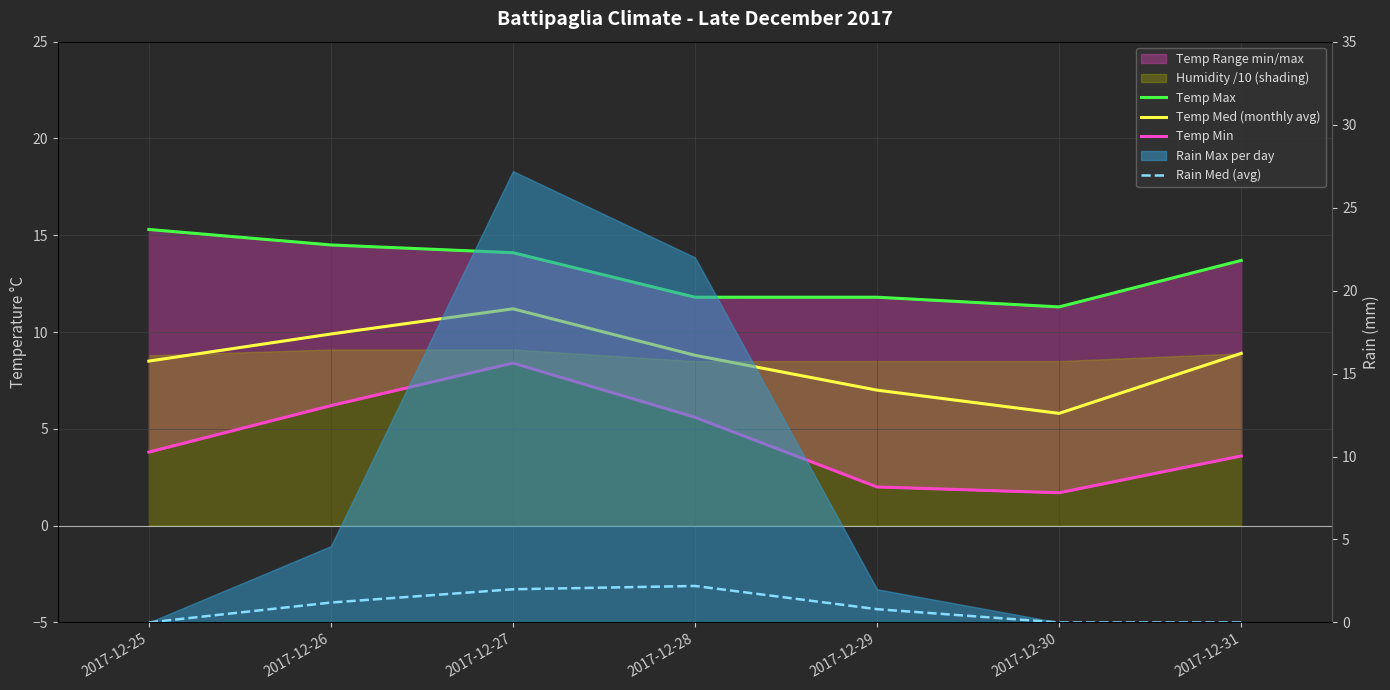

Reading right to left, list all the values displayed in this chart.

Temp Max: 2017-12-31=13.7	2017-12-30=11.3	2017-12-29=11.8	2017-12-28=11.8	2017-12-27=14.1	2017-12-26=14.5	2017-12-25=15.3
Temp Med (monthly avg): 2017-12-31=8.9	2017-12-30=5.8	2017-12-29=7.0	2017-12-28=8.8	2017-12-27=11.2	2017-12-26=9.9	2017-12-25=8.5
Temp Min: 2017-12-31=3.6	2017-12-30=1.7	2017-12-29=2.0	2017-12-28=5.6	2017-12-27=8.4	2017-12-26=6.2	2017-12-25=3.8
Rain Med (avg): 2017-12-31=0.0	2017-12-30=0.0	2017-12-29=0.8	2017-12-28=2.2	2017-12-27=2.0	2017-12-26=1.2	2017-12-25=0.0